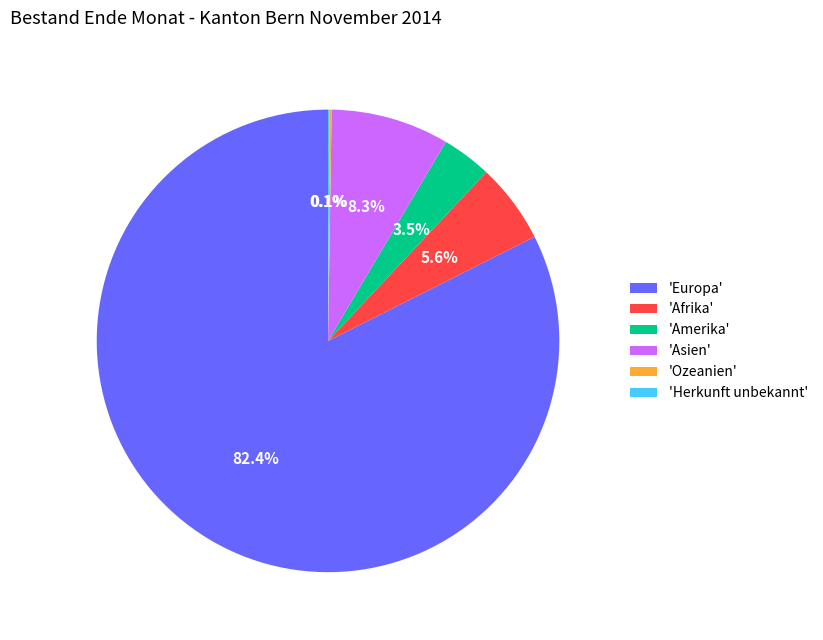

Which category has the biggest portion of the pie?

'Europa'